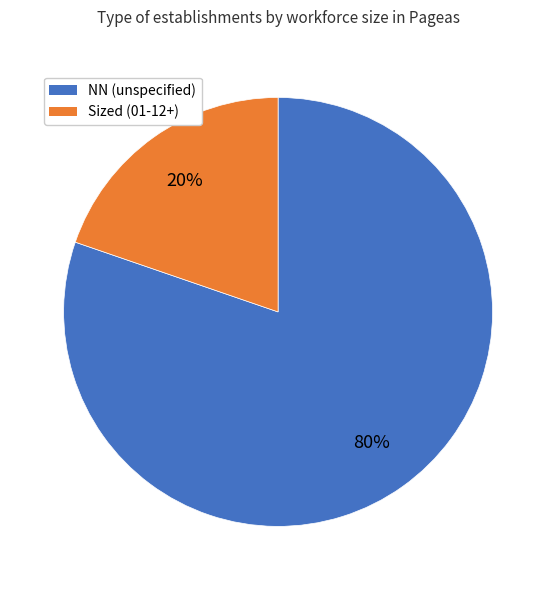

Is there a majority slice in this chart?

Yes